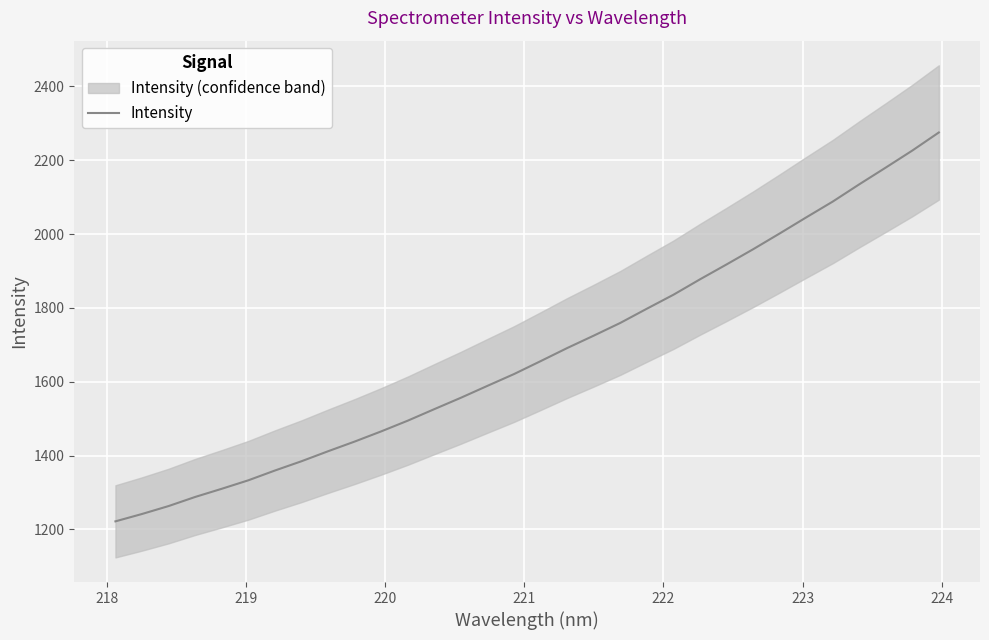

What is the minimum value shown in the chart?

1221.6